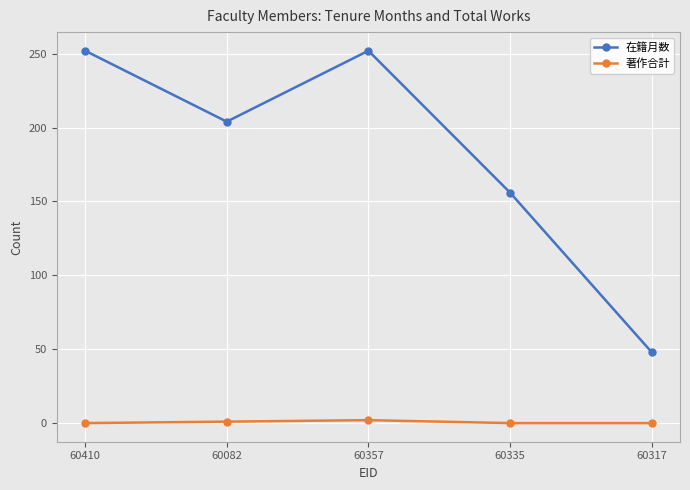

Where is the first local maximum for 在籍月数?

60357